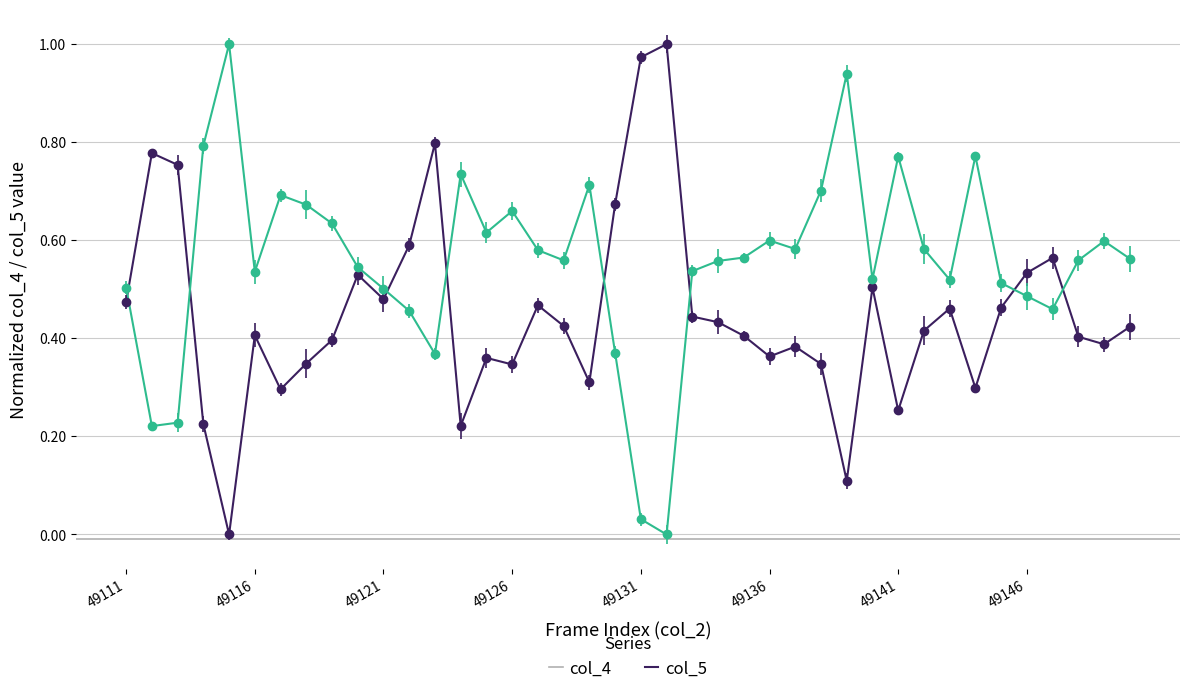

True or false: col_5 has more than 0 interior local peaks.

True